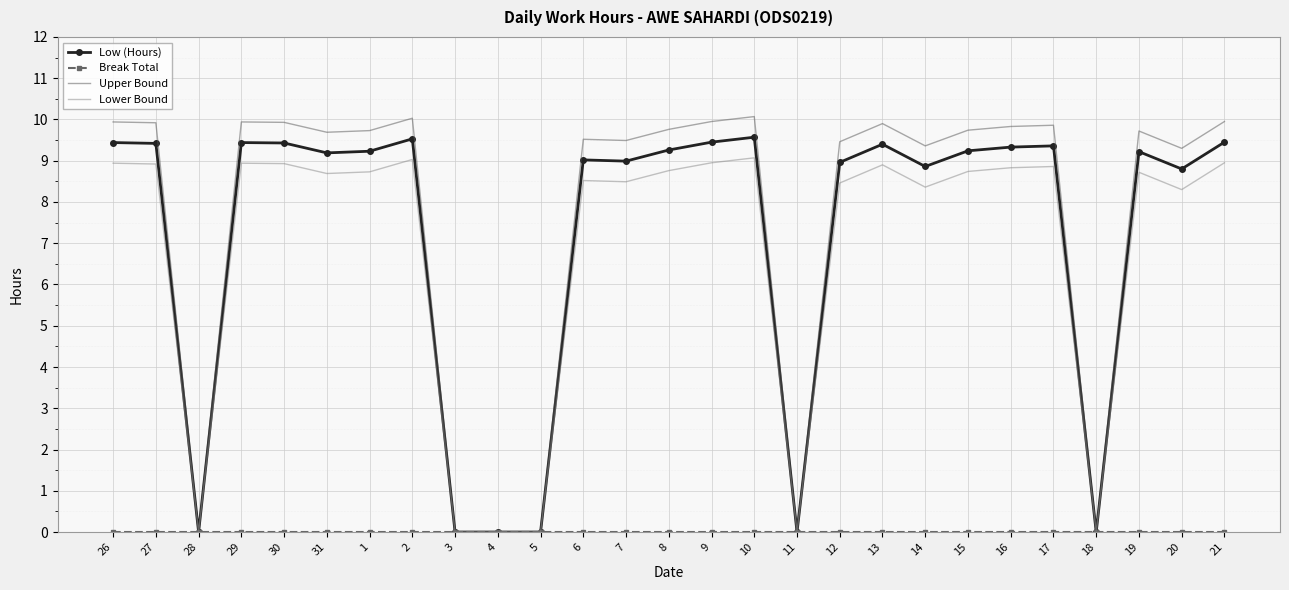

What is the average value of the Upper Bound series?

7.6